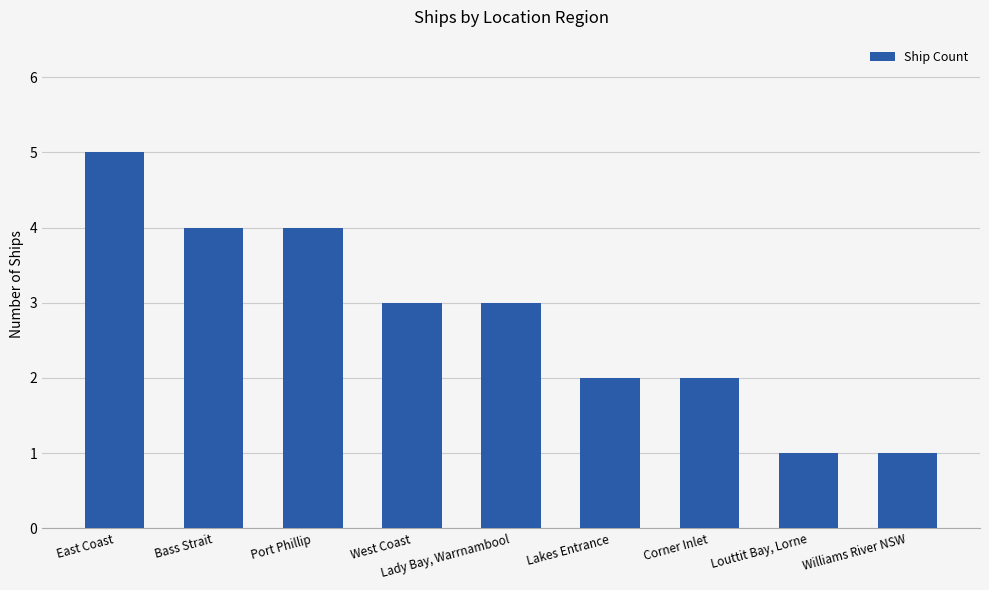

Reading right to left, transcribe all the data shown in this chart.

1	1	2	2	3	3	4	4	5